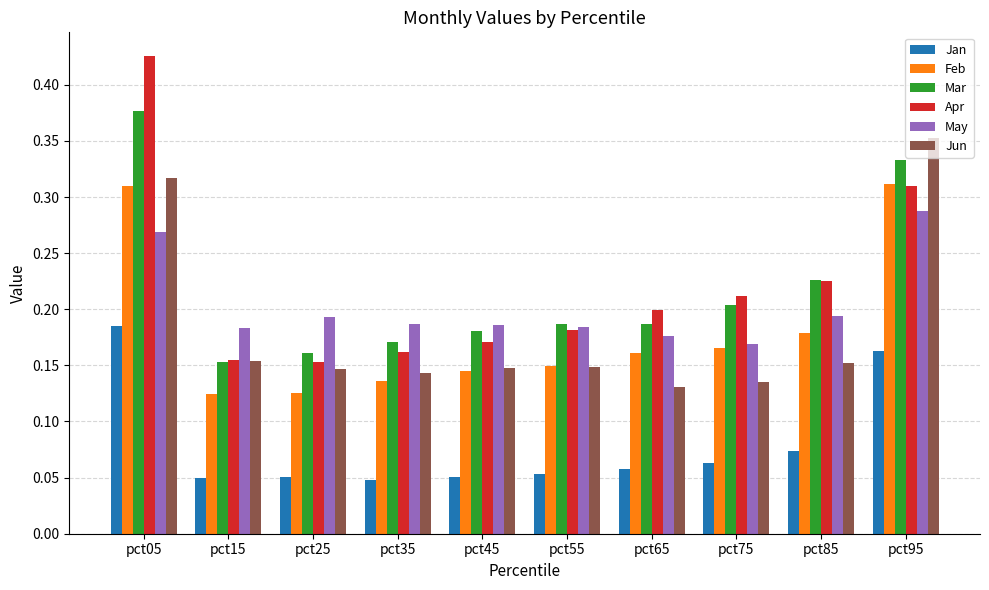

Count the Jun values in the range 0 to 1.

10